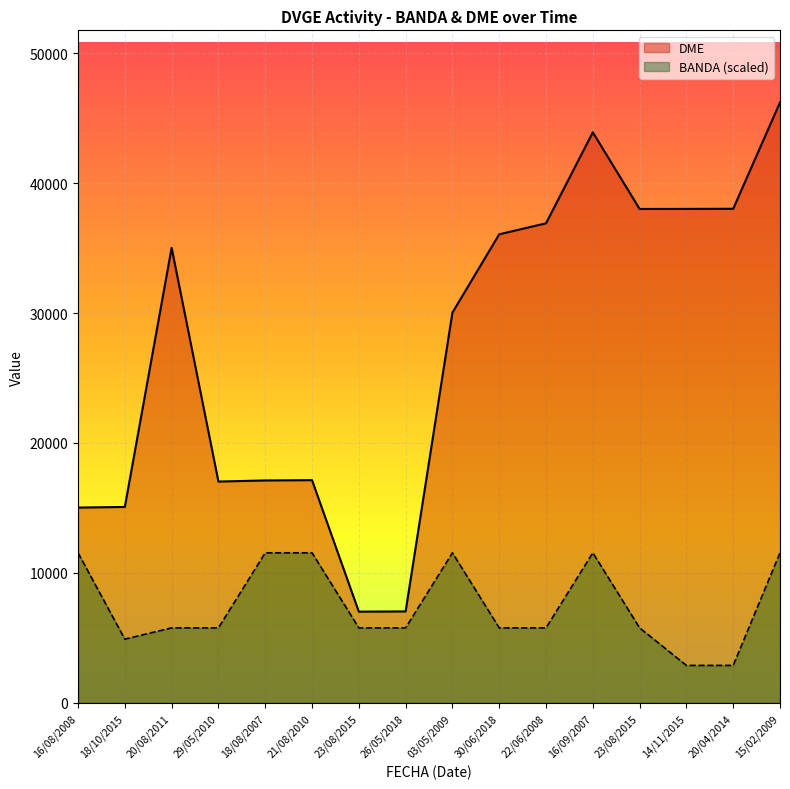

Reading right to left, extract all data points from this chart.

DME: 15/02/2009=46204.0	20/04/2014=38020.0	14/11/2015=38009.0	23/08/2015=38005.0	16/09/2007=43901.0	22/06/2008=36901.0	30/06/2018=36057.0	03/05/2009=30030.0	26/05/2018=7040.0	23/08/2015=7022.0	21/08/2010=17140.0	18/08/2007=17117.0	29/05/2010=17032.0	20/08/2011=35014.0	18/10/2015=15078.0	16/08/2008=15030.0
BANDA (scaled): 15/02/2009=11551.0	20/04/2014=2887.8	14/11/2015=2887.8	23/08/2015=5775.5	16/09/2007=11551.0	22/06/2008=5775.5	30/06/2018=5775.5	03/05/2009=11551.0	26/05/2018=5775.5	23/08/2015=5775.5	21/08/2010=11551.0	18/08/2007=11551.0	29/05/2010=5775.5	20/08/2011=5775.5	18/10/2015=4909.2	16/08/2008=11551.0